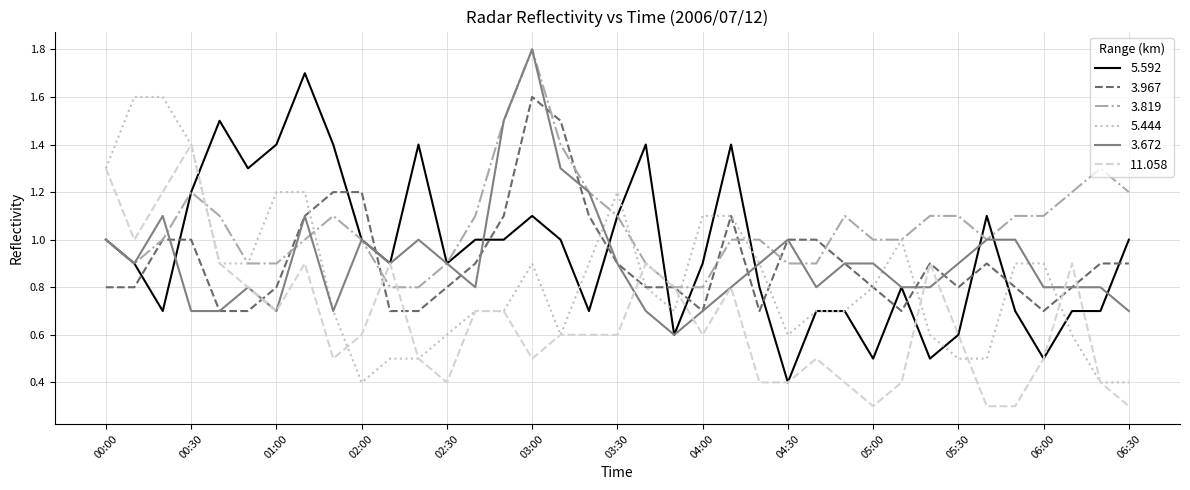

Reading left to right, what are all the values shown in this chart?

5.592: 1.0	0.9	0.7	1.2	1.5	1.3	1.4	1.7	1.4	1.0	0.9	1.4	0.9	1.0	1.0	1.1	1.0	0.7	1.1	1.4	0.6	0.9	1.4	0.8	0.4	0.7	0.7	0.5	0.8	0.5	0.6	1.1	0.7	0.5	0.7	0.7	1.0
3.967: 0.8	0.8	1.0	1.0	0.7	0.7	0.8	1.1	1.2	1.2	0.7	0.7	0.8	0.9	1.1	1.6	1.5	1.1	0.9	0.8	0.8	0.7	1.1	0.7	1.0	1.0	0.9	0.8	0.7	0.9	0.8	0.9	0.8	0.7	0.8	0.9	0.9
3.819: 1.0	0.9	1.0	1.2	1.1	0.9	0.9	1.0	1.1	1.0	0.8	0.8	0.9	1.1	1.5	1.8	1.4	1.2	1.1	0.9	0.8	0.8	1.0	1.0	0.9	0.9	1.1	1.0	1.0	1.1	1.1	1.0	1.1	1.1	1.2	1.3	1.2
5.444: 1.3	1.6	1.6	1.4	0.9	0.9	1.2	1.2	0.7	0.4	0.5	0.5	0.6	0.7	0.7	0.9	0.6	0.9	1.2	0.8	0.7	1.1	1.1	0.9	0.6	0.7	0.7	0.8	1.0	0.6	0.5	0.5	0.9	0.9	0.6	0.4	0.4
3.672: 1.0	0.9	1.1	0.7	0.7	0.8	0.7	1.1	0.7	1.0	0.9	1.0	0.9	0.8	1.5	1.8	1.3	1.2	0.9	0.7	0.6	0.7	0.8	0.9	1.0	0.8	0.9	0.9	0.8	0.8	0.9	1.0	1.0	0.8	0.8	0.8	0.7
11.058: 1.3	1.0	1.2	1.4	0.9	0.8	0.7	0.9	0.5	0.6	0.9	0.5	0.4	0.7	0.7	0.5	0.6	0.6	0.6	0.9	0.8	0.6	0.8	0.4	0.4	0.5	0.4	0.3	0.4	0.9	0.6	0.3	0.3	0.5	0.9	0.4	0.3